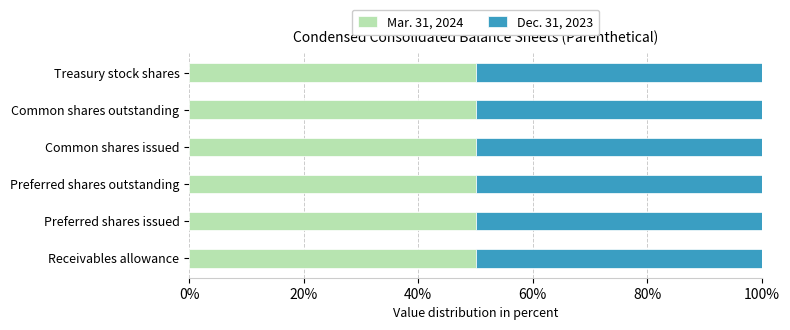

What is the total value across all series at Common shares issued?

100.0